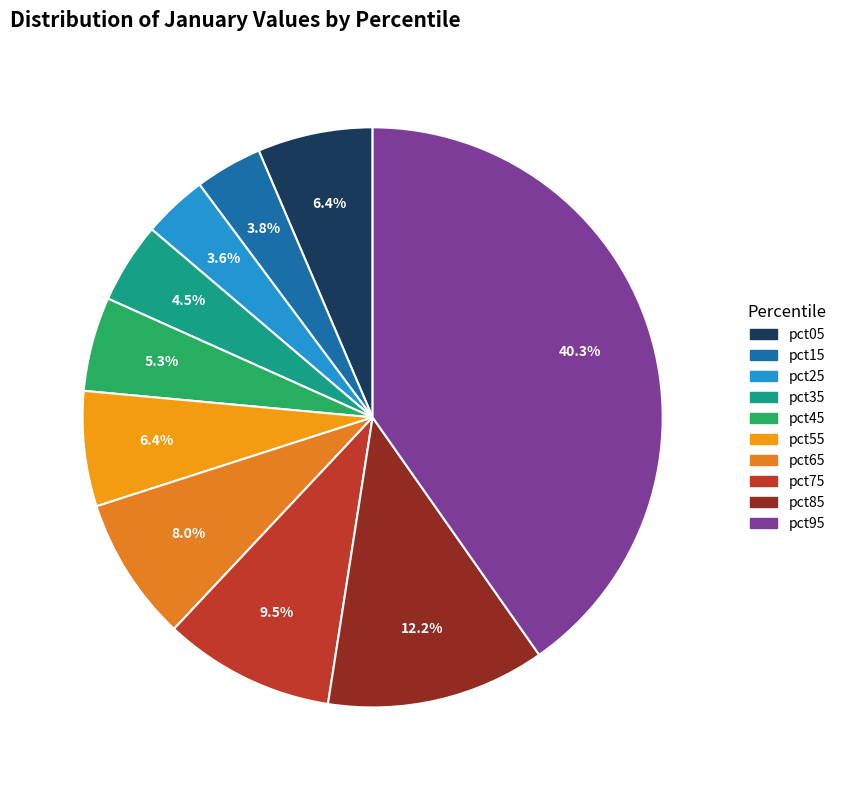

Does pct95 represent more than half of the total?

No